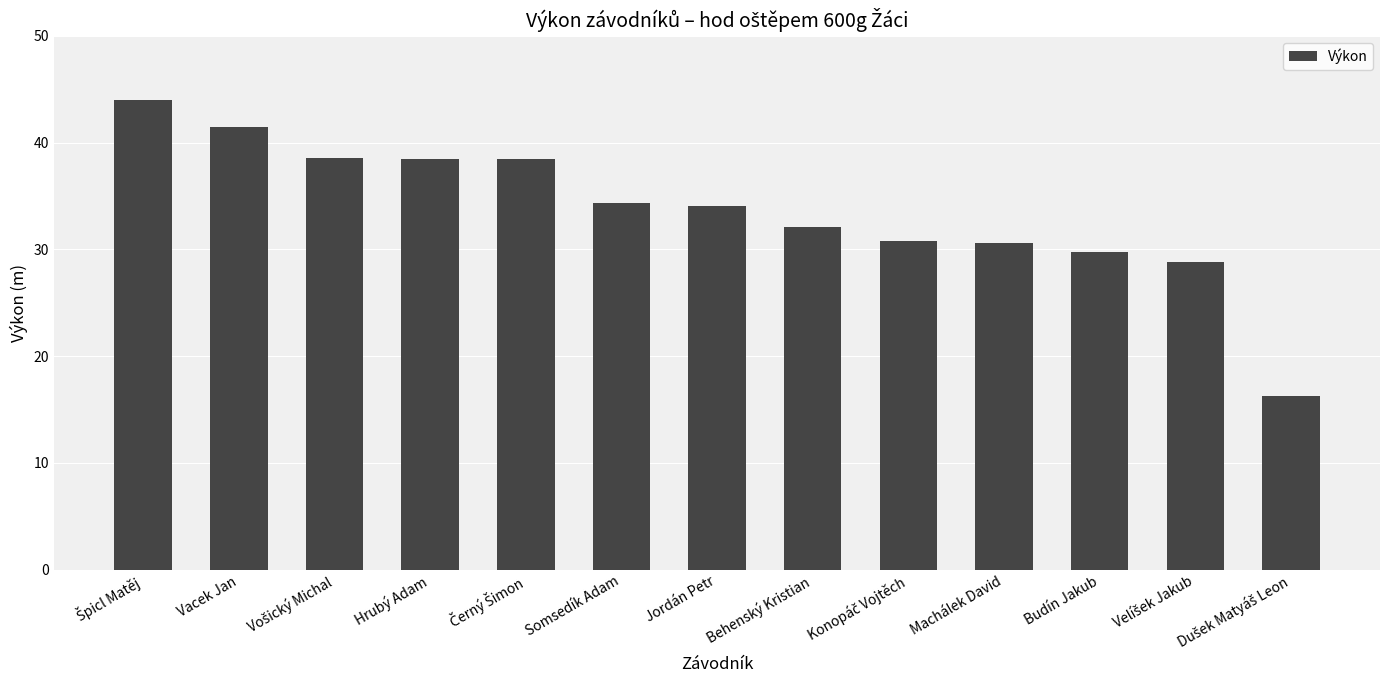

What is the value of the 1st bar from the left?

44.0